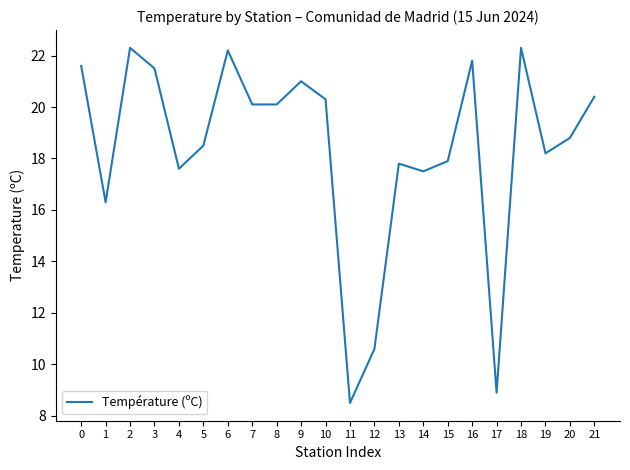

Reading left to right, transcribe all the data shown in this chart.

0=21.6	1=16.3	2=22.3	3=21.5	4=17.6	5=18.5	6=22.2	7=20.1	8=20.1	9=21.0	10=20.3	11=8.5	12=10.6	13=17.8	14=17.5	15=17.9	16=21.8	17=8.9	18=22.3	19=18.2	20=18.8	21=20.4